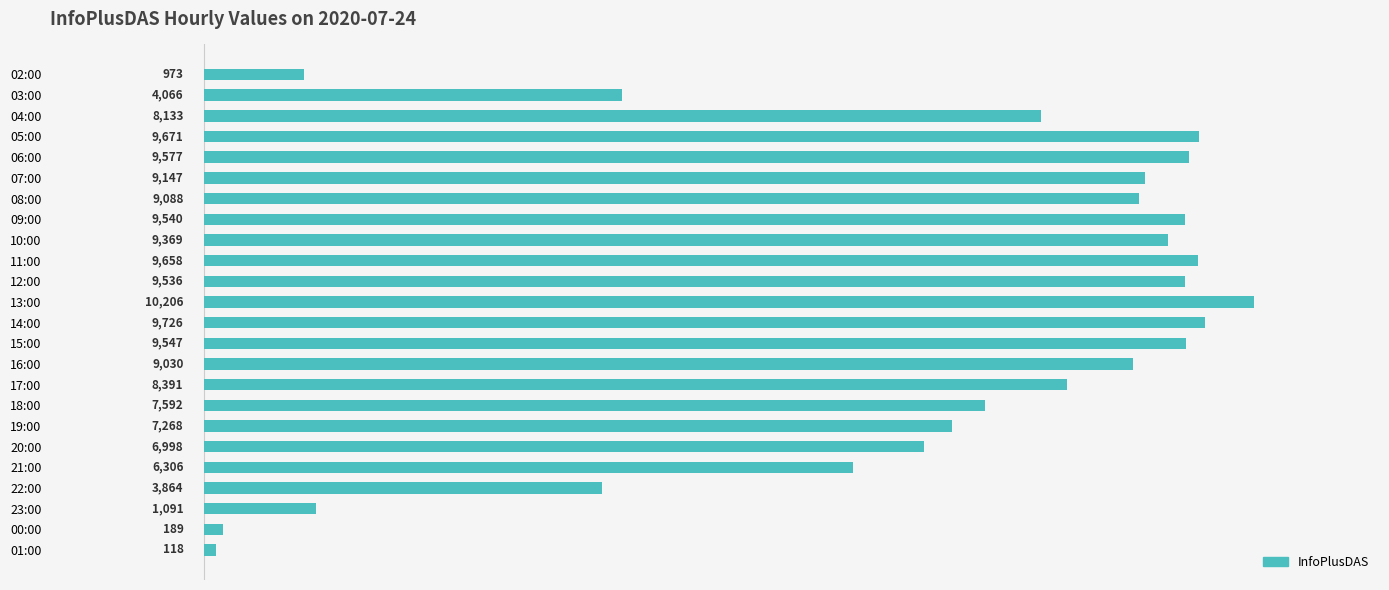

List the labels in order of value, smallest first.

01:00, 00:00, 02:00, 23:00, 22:00, 03:00, 21:00, 20:00, 19:00, 18:00, 04:00, 17:00, 16:00, 08:00, 07:00, 10:00, 12:00, 09:00, 15:00, 06:00, 11:00, 05:00, 14:00, 13:00